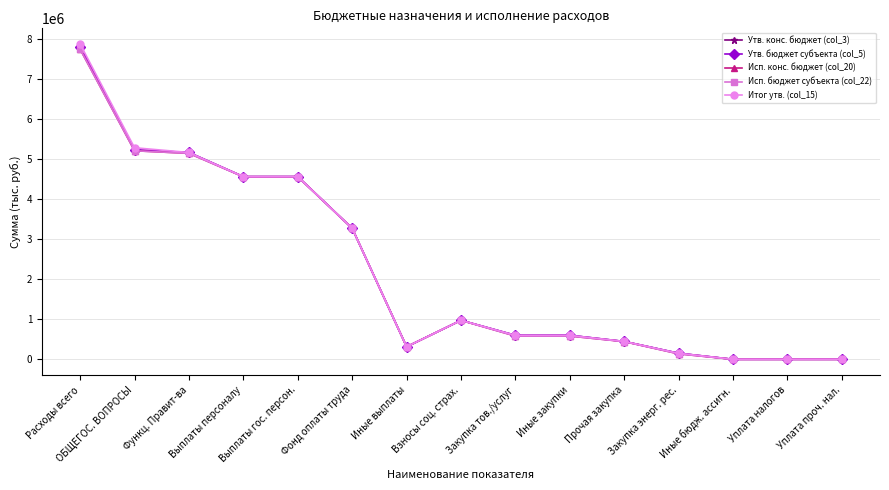

Is this an area chart (filled region under the line)?

No